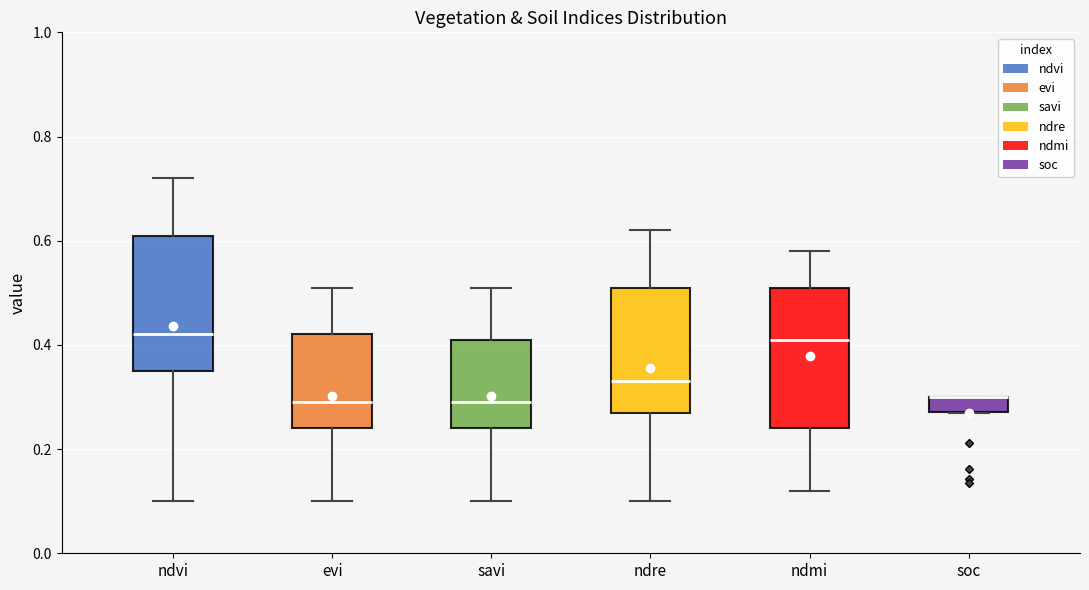

Where is the upper edge of the box for ndre on the y-axis? The values are not printed on the chart, so give them approximately, as read against the axis.

0.52